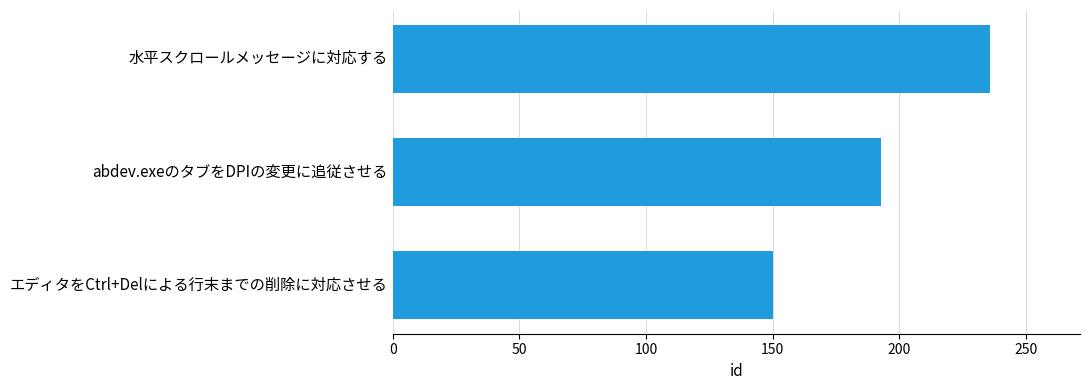

At which category does the chart reach its minimum across all series?

エディタをCtrl+Delによる行末までの削除に対応させる